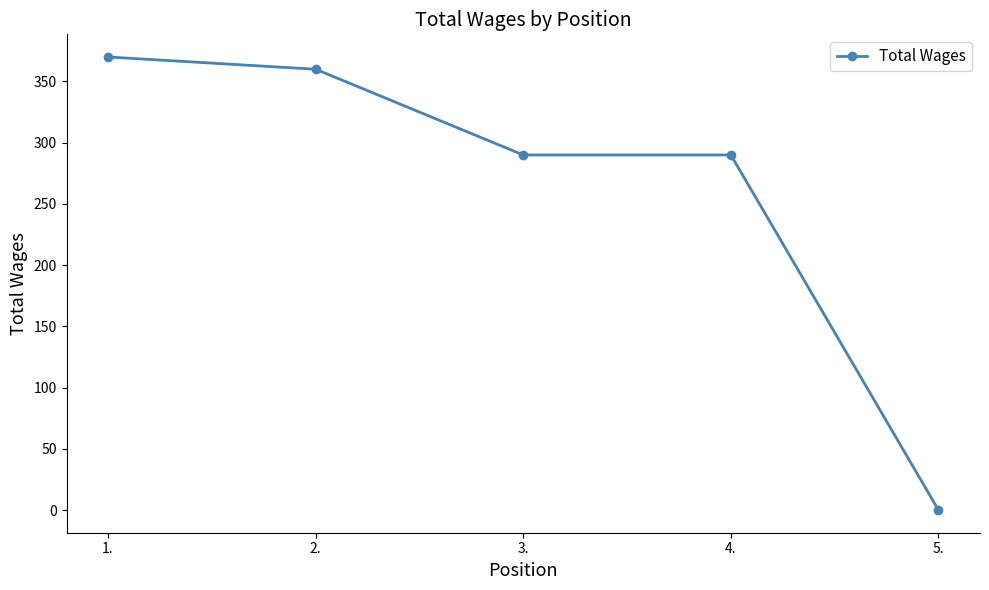

What is the ratio of the value at 3. to the value at 2.?

0.8